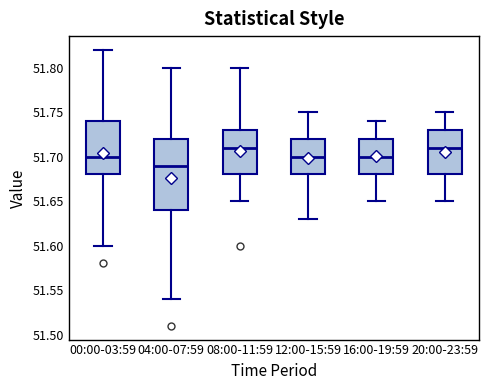

Reading left to right, read every box against the y-axis: the position of its median line, the range the box covers, and the ends of its whiskers. The values are not printed on the chart, so give them approximately, as read against the axis.

00:00-03:59: median 51.70, box 51.68 to 51.74, whiskers 51.60 to 51.82
04:00-07:59: median 51.69, box 51.64 to 51.72, whiskers 51.54 to 51.80
08:00-11:59: median 51.71, box 51.68 to 51.73, whiskers 51.65 to 51.80
12:00-15:59: median 51.70, box 51.68 to 51.72, whiskers 51.63 to 51.75
16:00-19:59: median 51.70, box 51.68 to 51.72, whiskers 51.65 to 51.74
20:00-23:59: median 51.71, box 51.68 to 51.73, whiskers 51.65 to 51.75